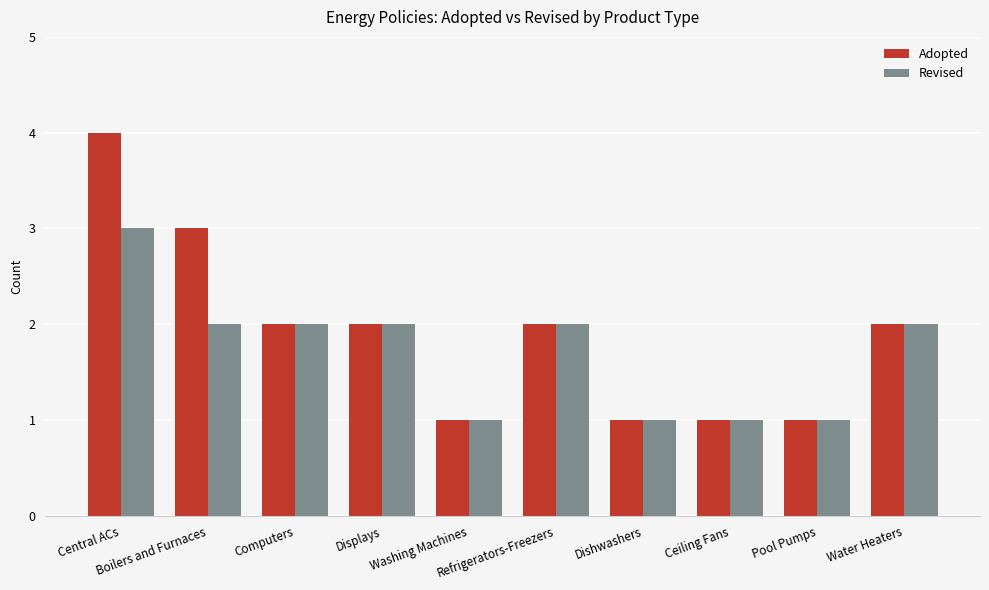

Which series has the widest spread of values?

Adopted